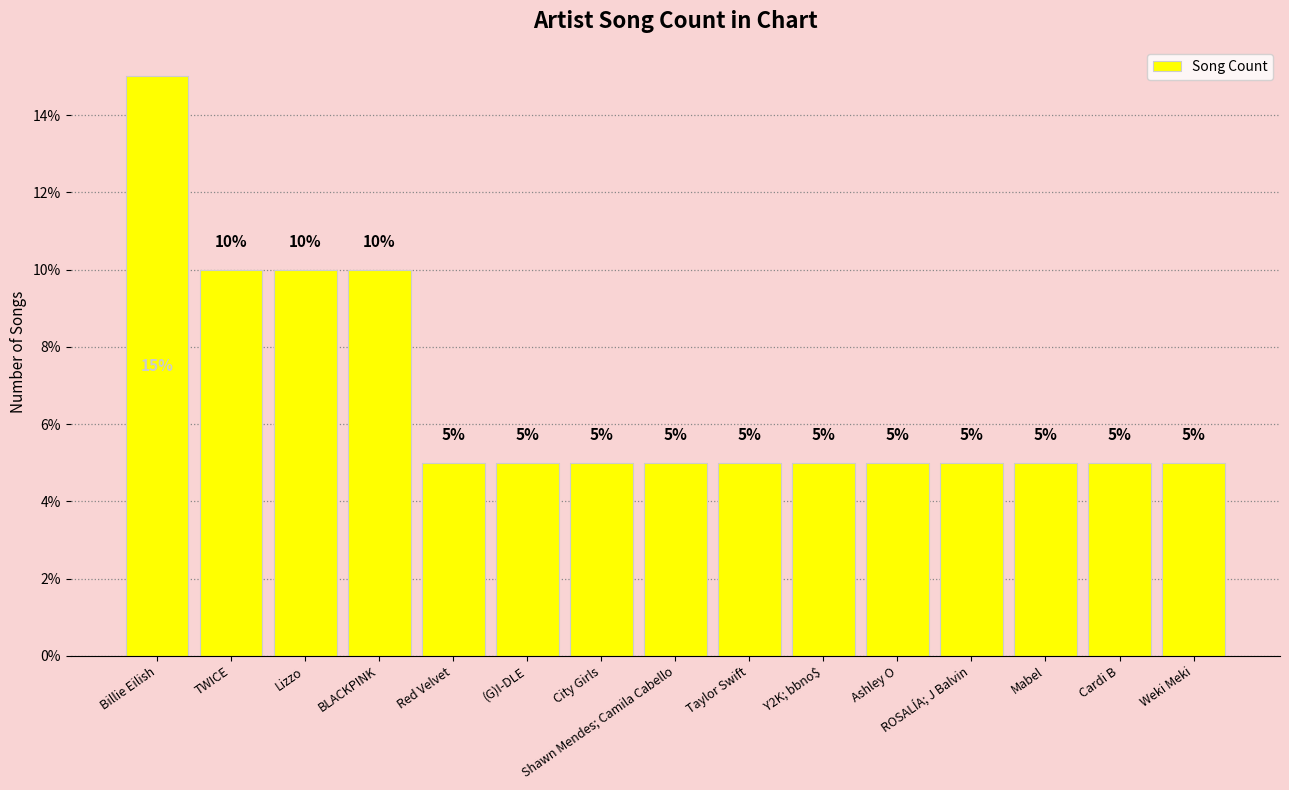

The chart shows a value of 0.1 at (G)I-DLE. True or false?

True